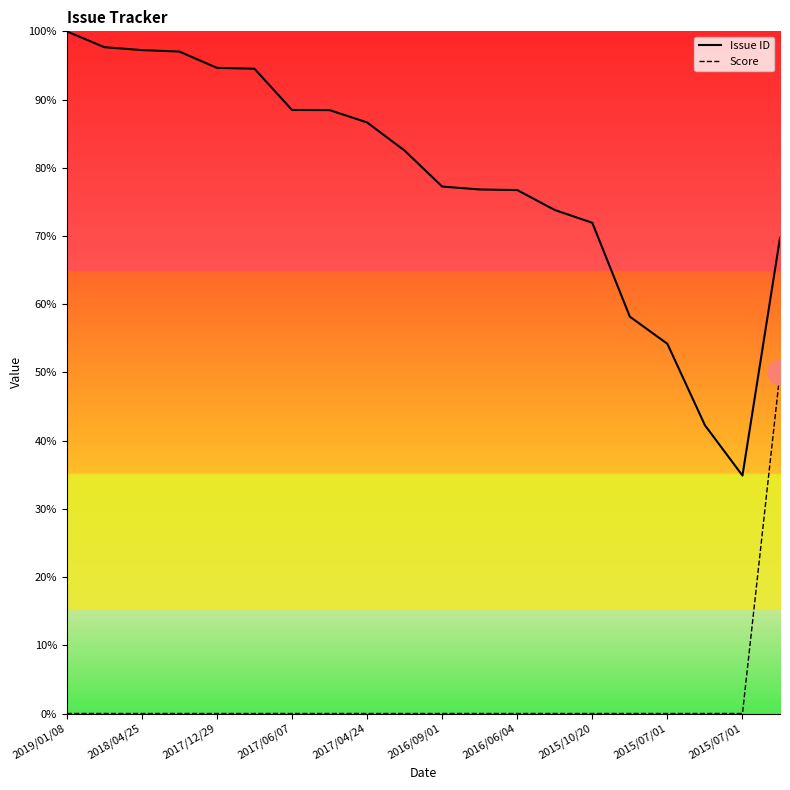

True or false: Score and Issue ID intersect in this chart.

False